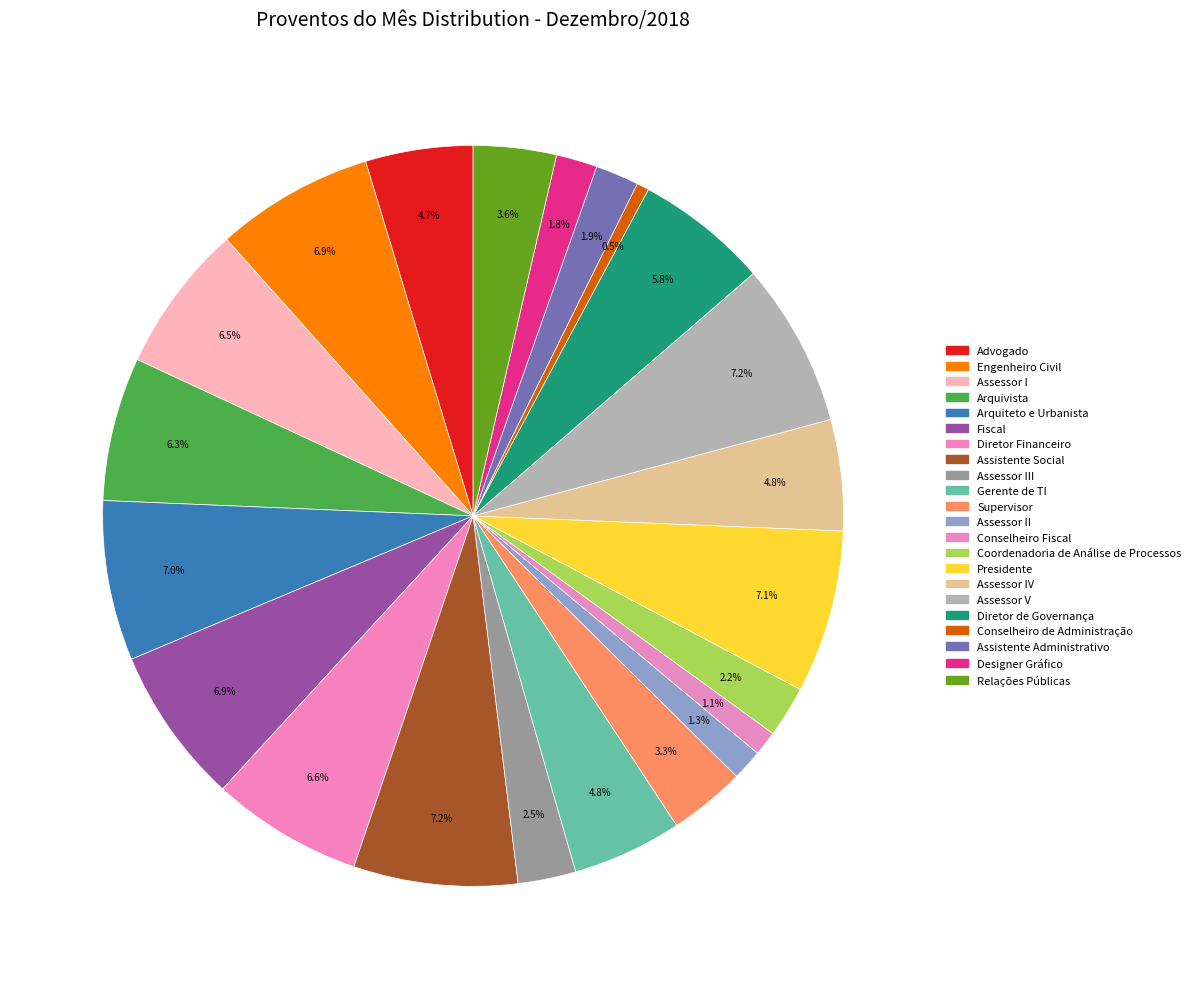

Which category has the biggest portion of the pie?

Assessor V